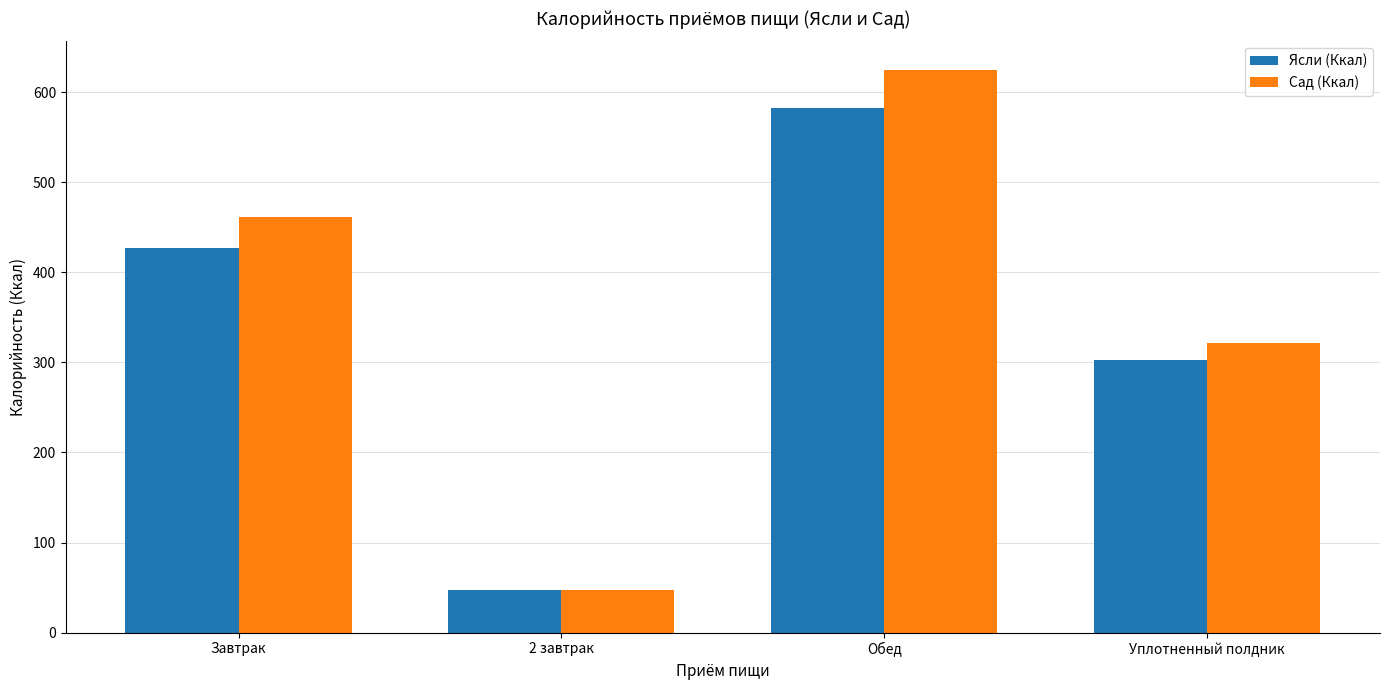

What is the average value of the Ясли (Ккал) series?

340